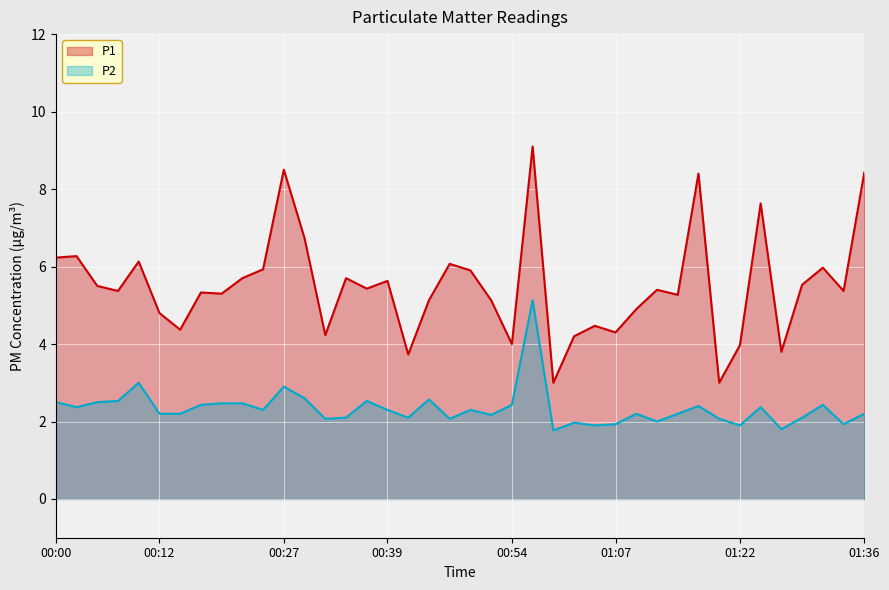

What is the average value of the P1 series?

5.5